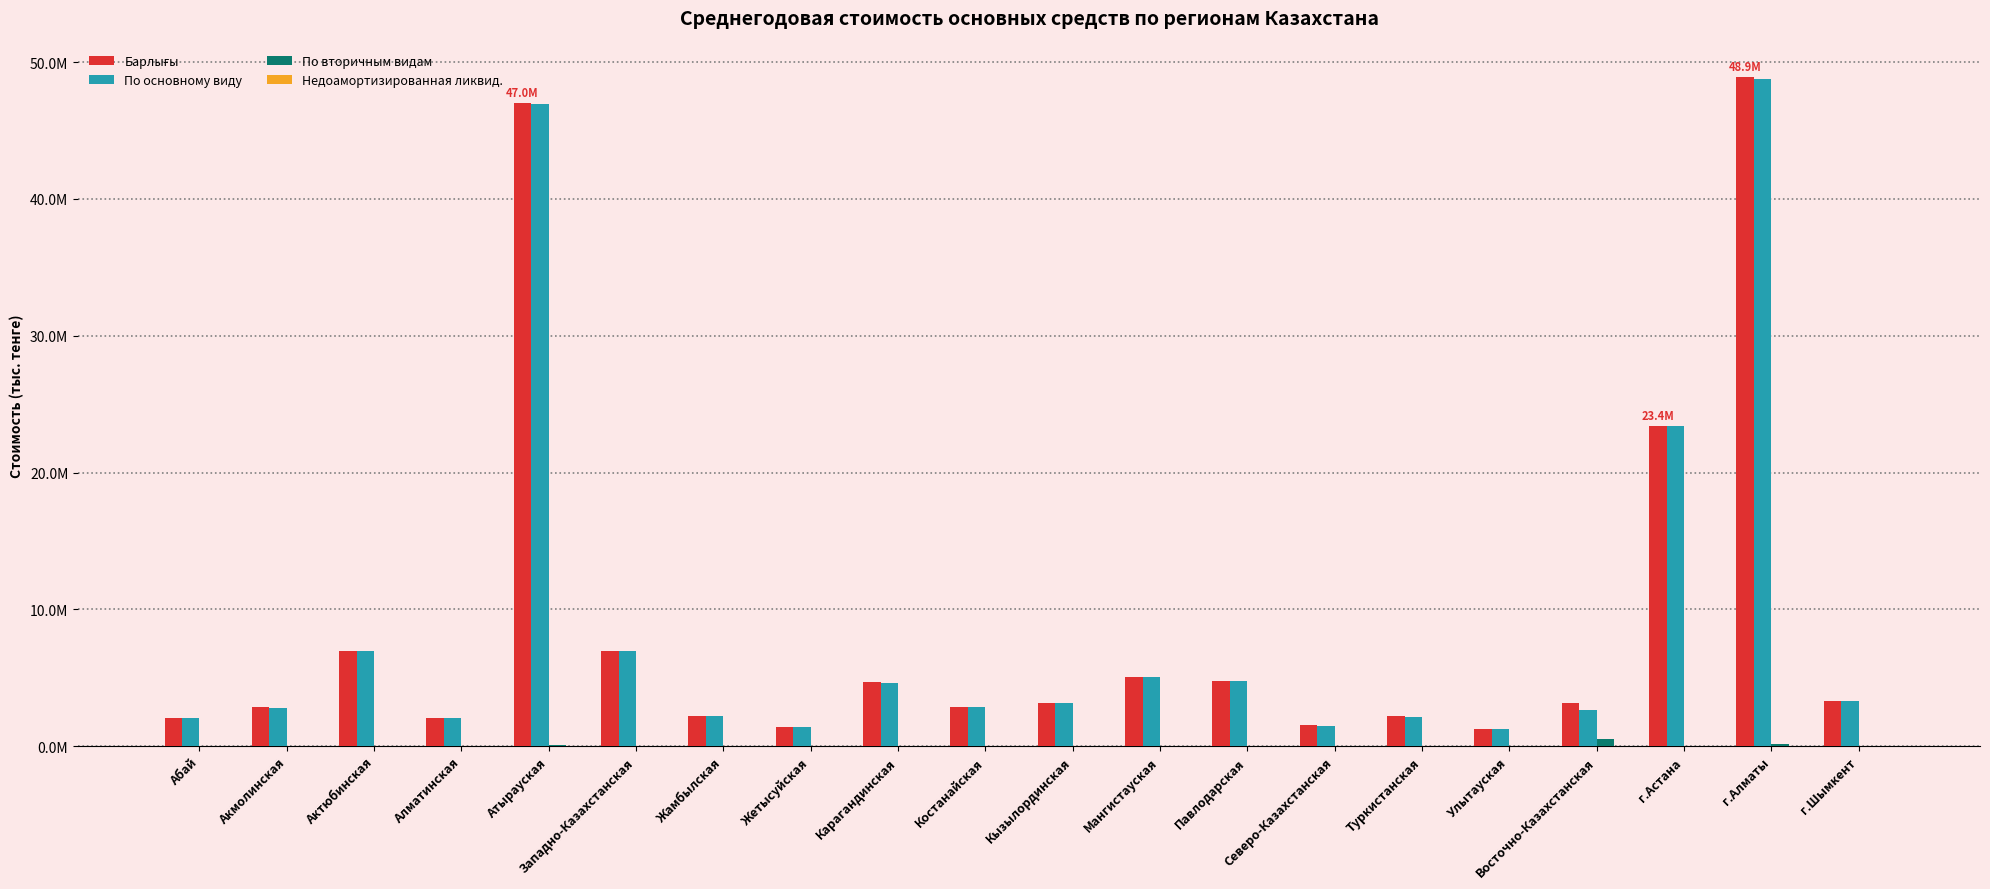

What is the difference between the highest and lowest values at г.Шымкент?

3288502.5